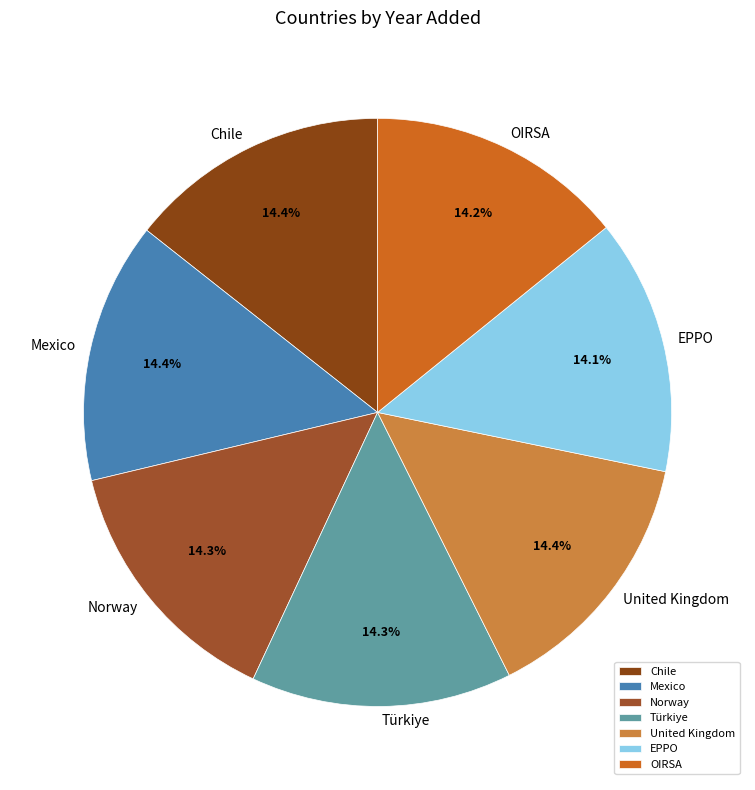

Count the number of slices in the pie.

7